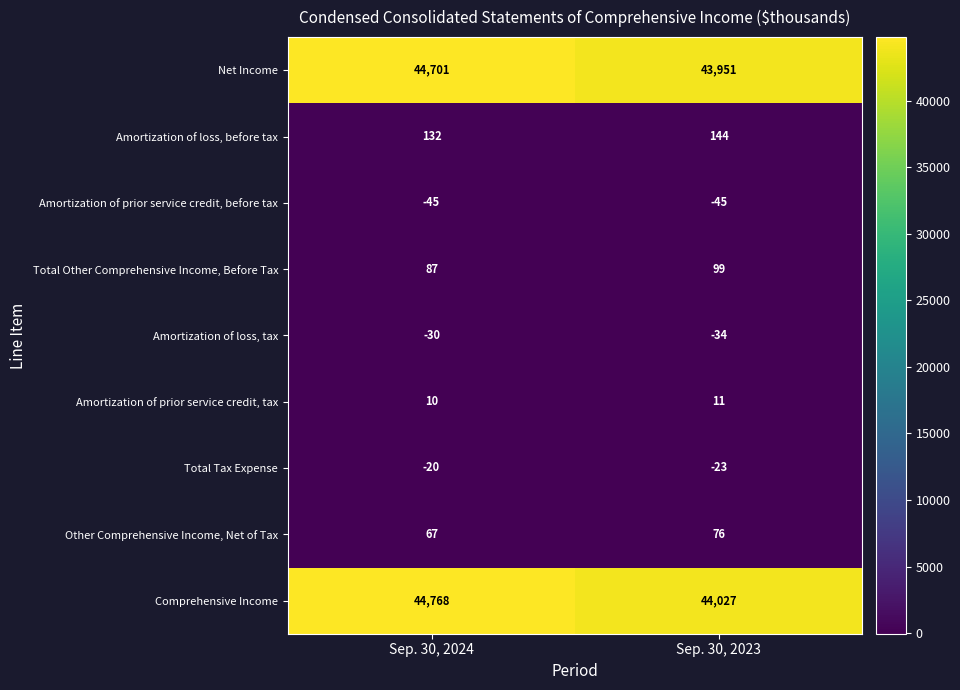

What is the total value across all series at Sep. 30, 2023?

88206